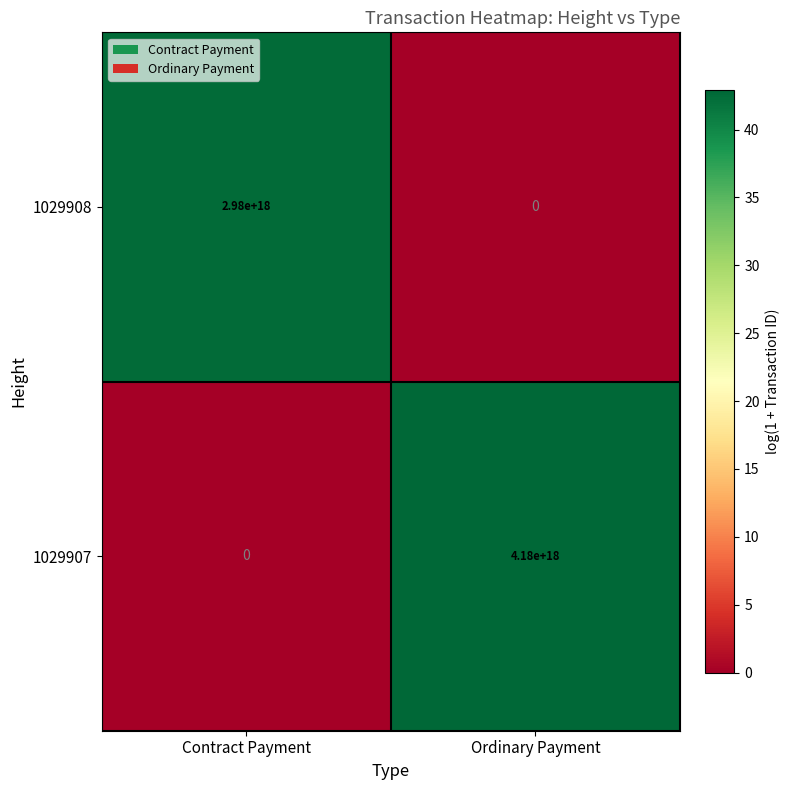

Which label corresponds to the largest value in the chart?

Ordinary Payment